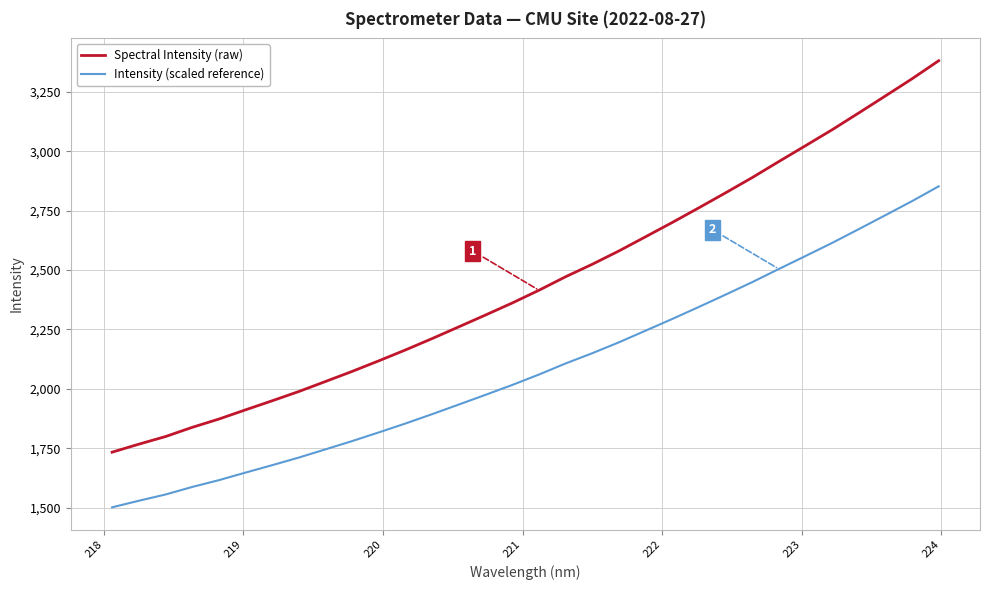

What is the maximum value shown in the chart?

3380.8